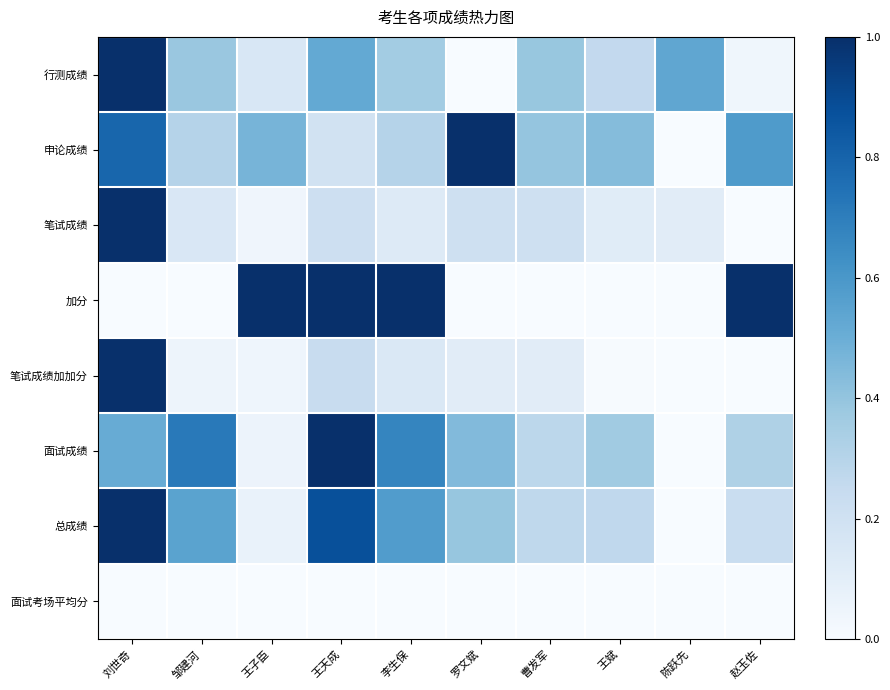

What is the spread (max minus min) of values at 刘世奇?

1.0